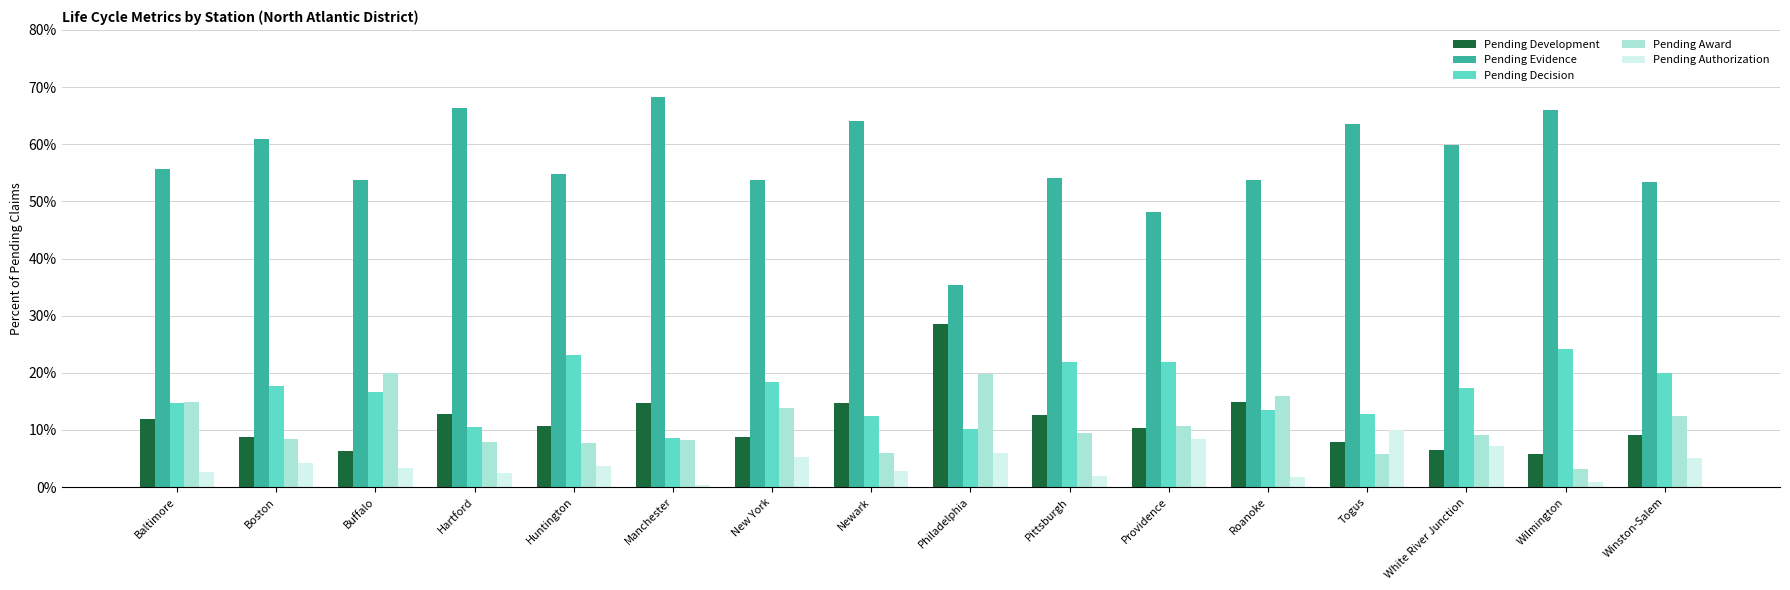

Is it true that Pending Development equals 0.1 at Pittsburgh?

True